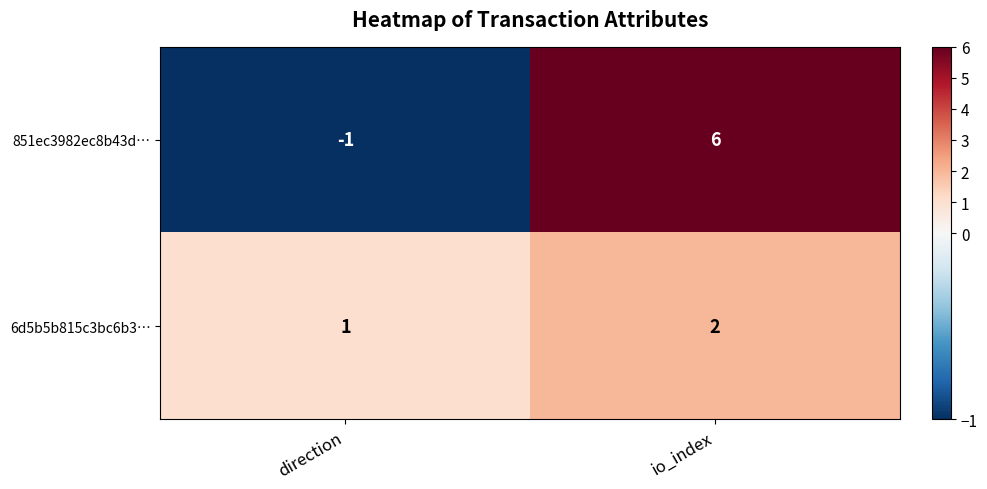

Reading left to right, what are all the values shown in this chart?

851ec3982ec8b43d…: -1	6
6d5b5b815c3bc6b3…: 1	2